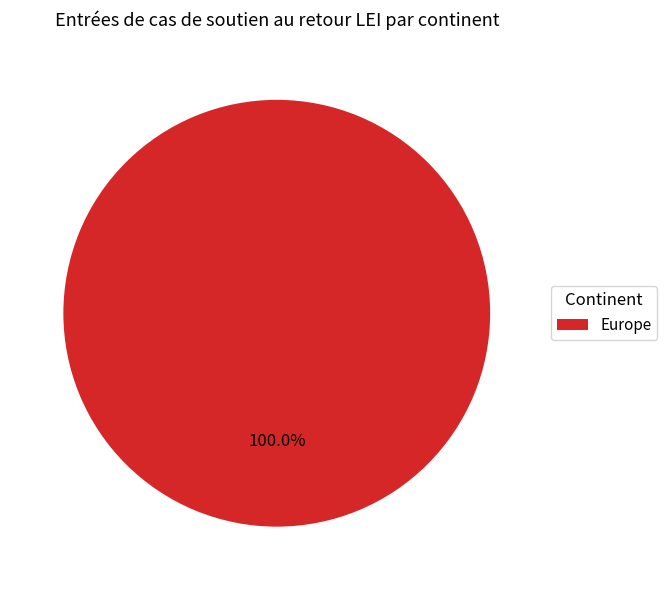

True or false: Europe accounts for 100% of the total.

True